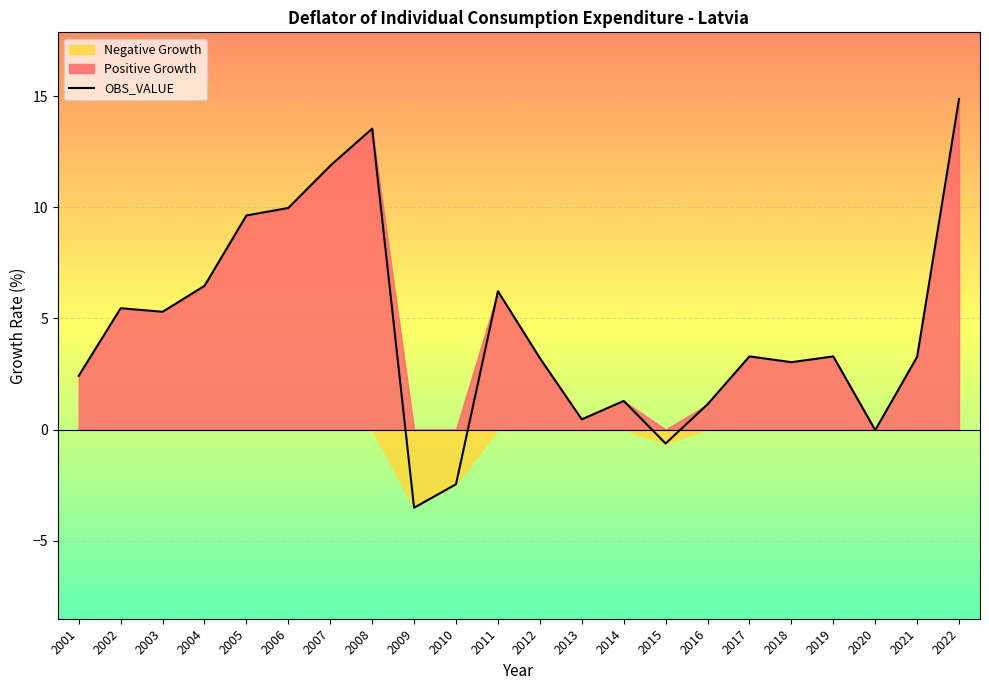

Between 2011 and 2002, which is larger?

2011